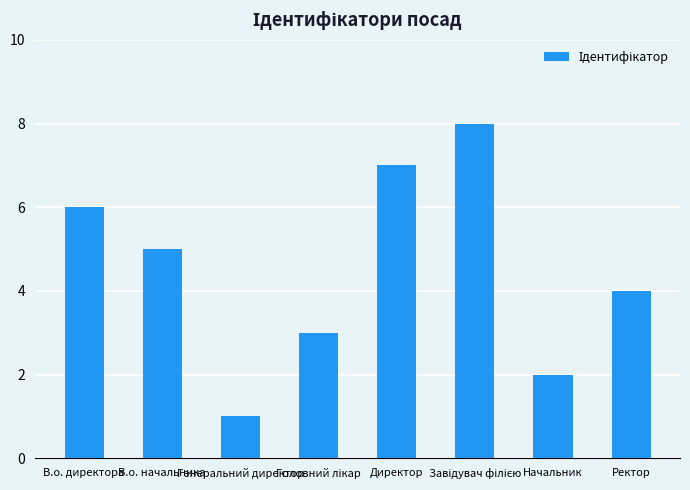

What is the difference between the maximum and minimum values?

7